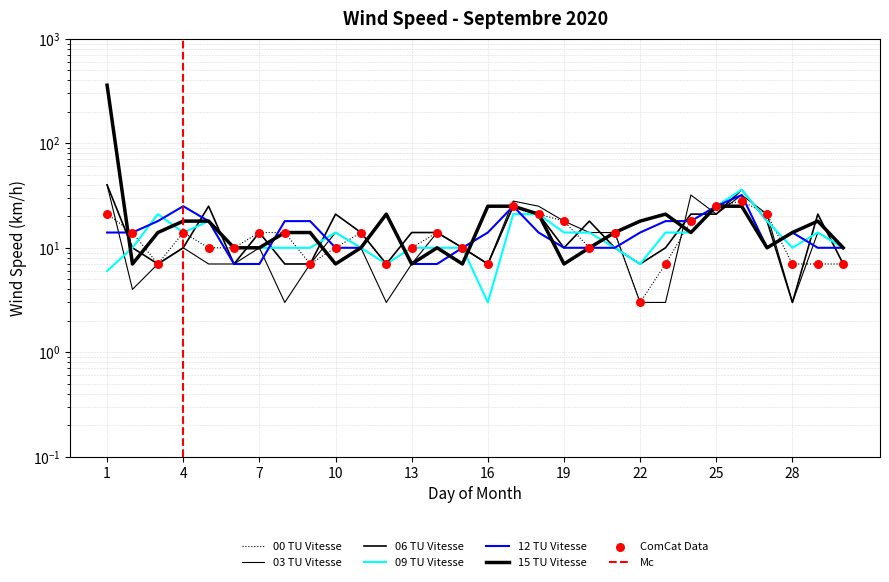

Which series has the widest spread of Y values?

15 TU Vitesse